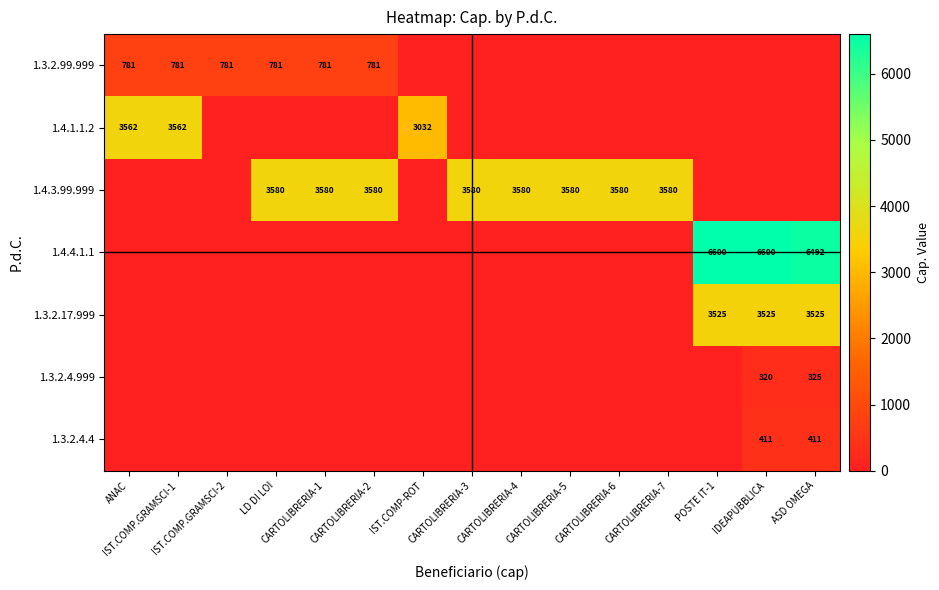

Which series has the largest range (max minus min)?

1.4.4.1.1